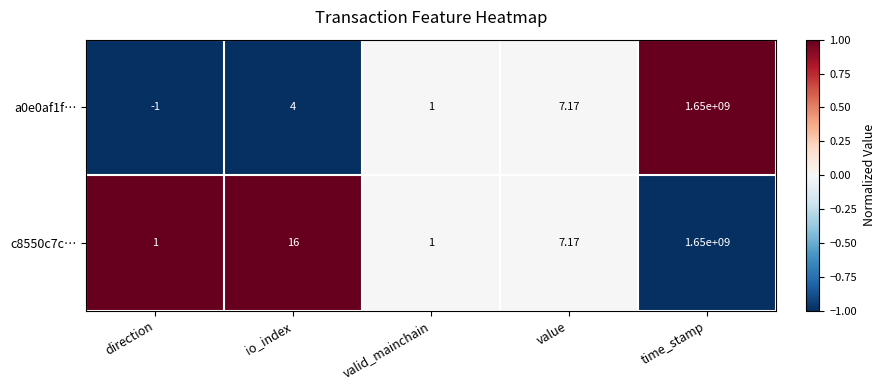

What is the spread (max minus min) of values at io_index?

12.0